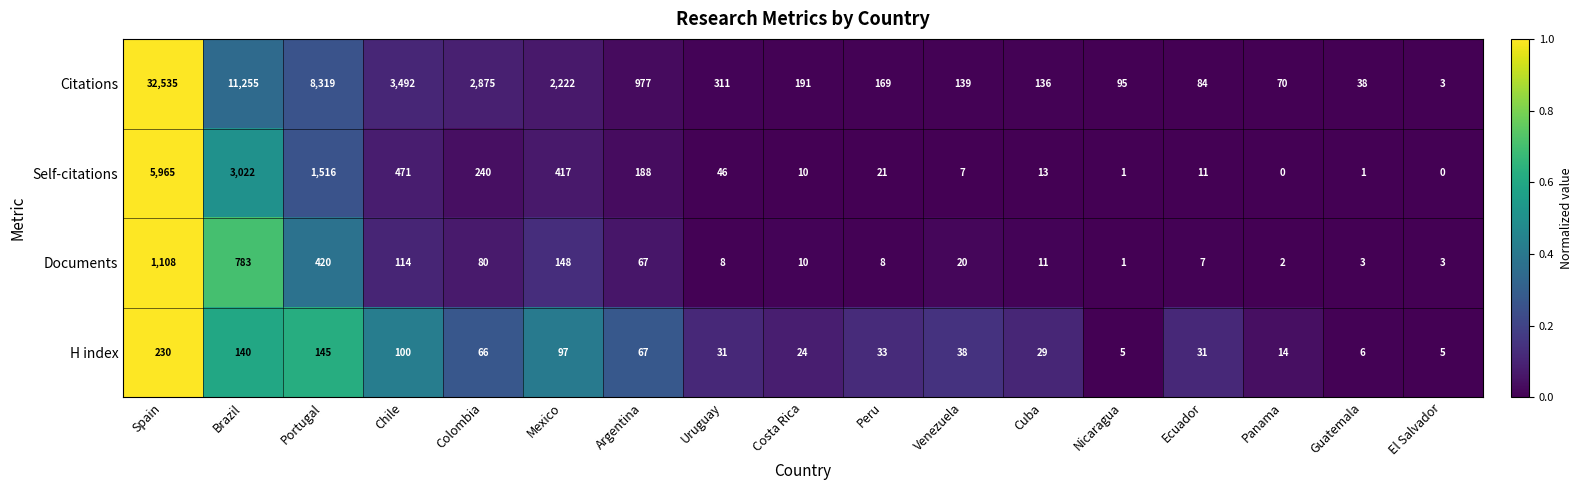

At which label does Self-citations first exceed 21?

Spain